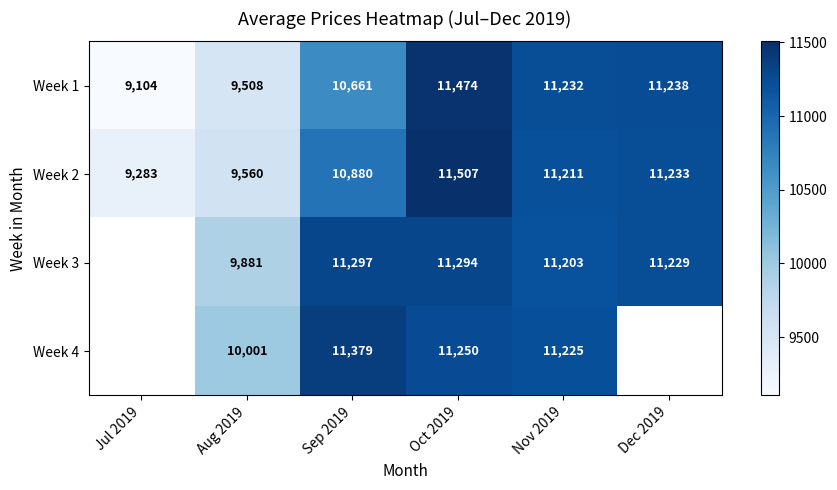

At which category is the sum across all series the highest?

Oct 2019